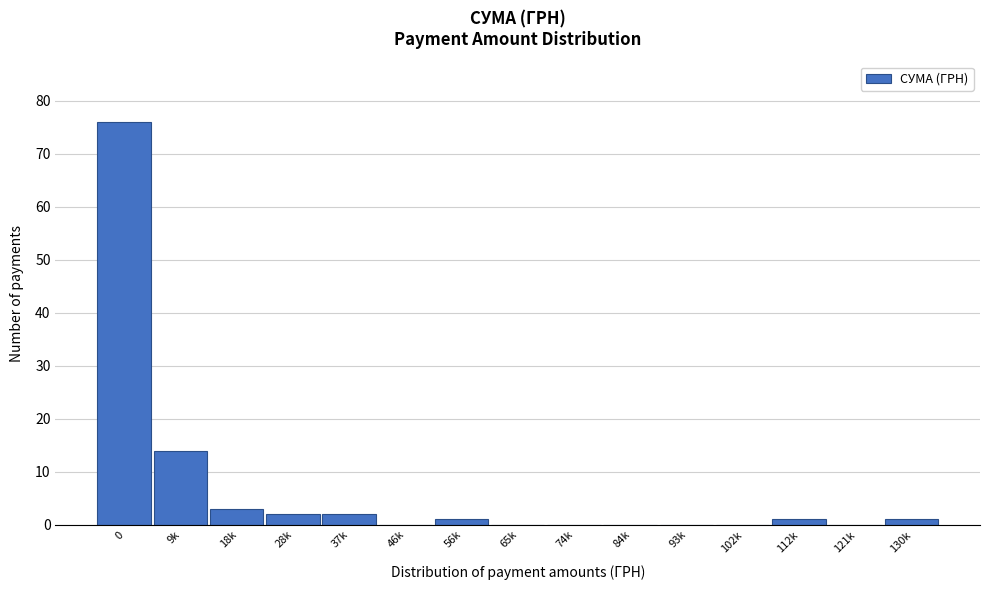

Reading right to left, list all the values displayed in this chart.

130k=1	121k=0	112k=1	102k=0	93k=0	84k=0	74k=0	65k=0	56k=1	46k=0	37k=2	28k=2	18k=3	9k=14	0=76